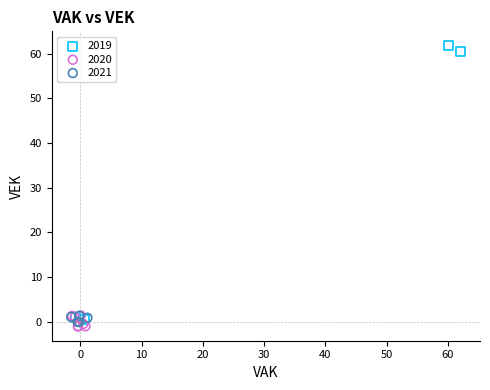

What are all the series names shown in the legend?

2019, 2020, 2021